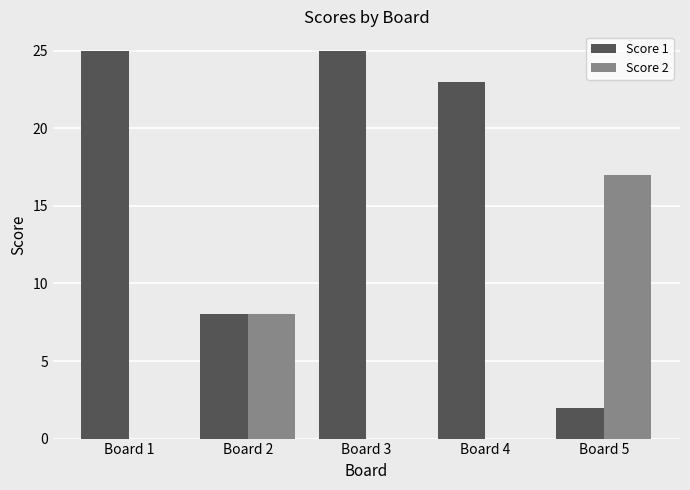

Is it true that Score 1 equals 23 at Board 4?

True